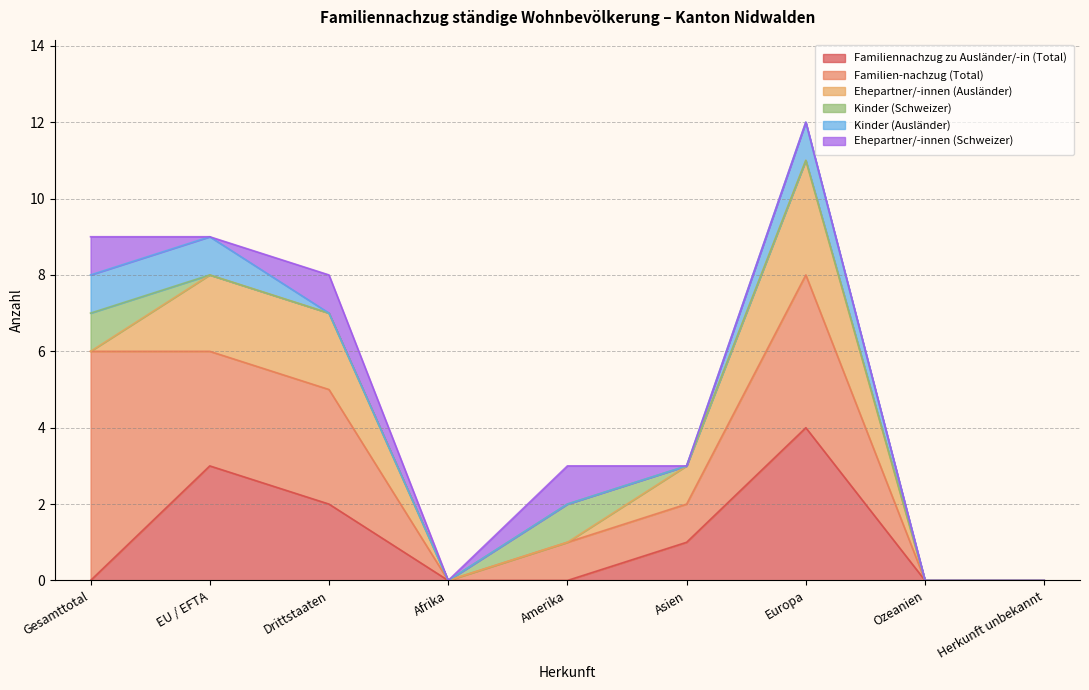

Read the Kinder (Schweizer) value at Amerika.

1